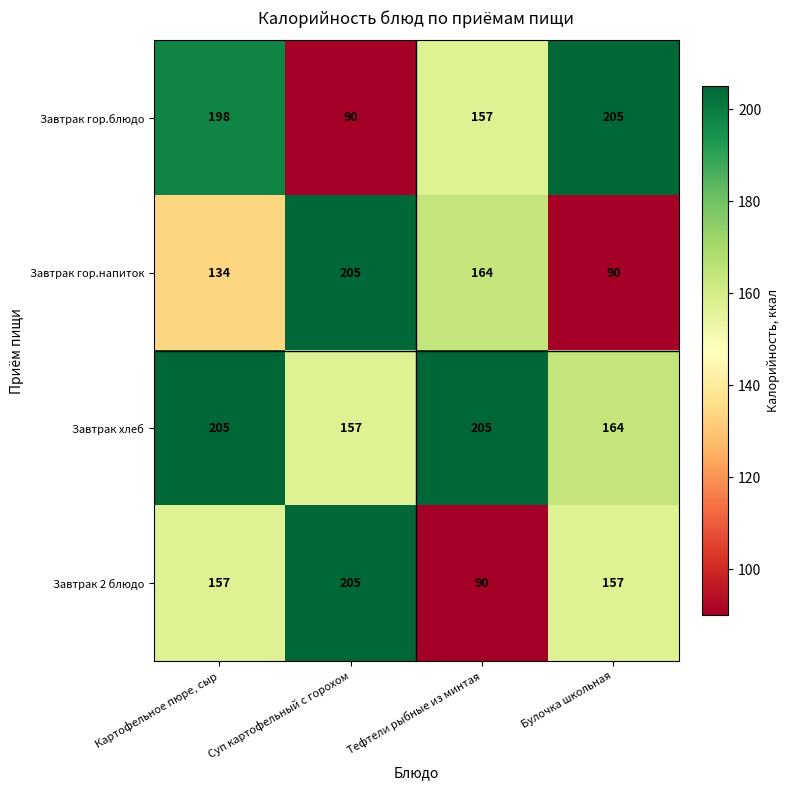

Reading left to right, transcribe all the data shown in this chart.

Завтрак гор.блюдо: 198	90	157	205
Завтрак гор.напиток: 134	205	164	90
Завтрак хлеб: 205	157	205	164
Завтрак 2 блюдо: 157	205	90	157